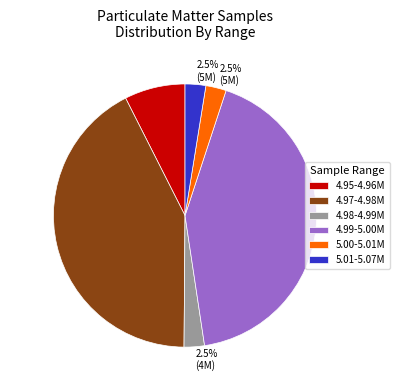

Which has a higher value, 4.98-4.99M or 4.99-5.00M?

4.99-5.00M